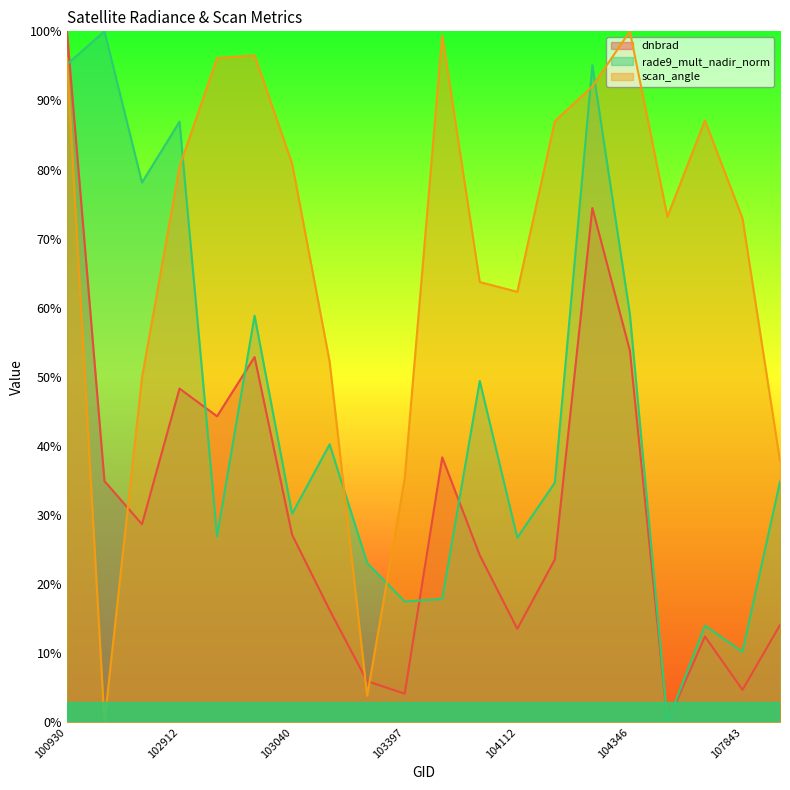

At which category does scan_angle reach its first local peak?

103032